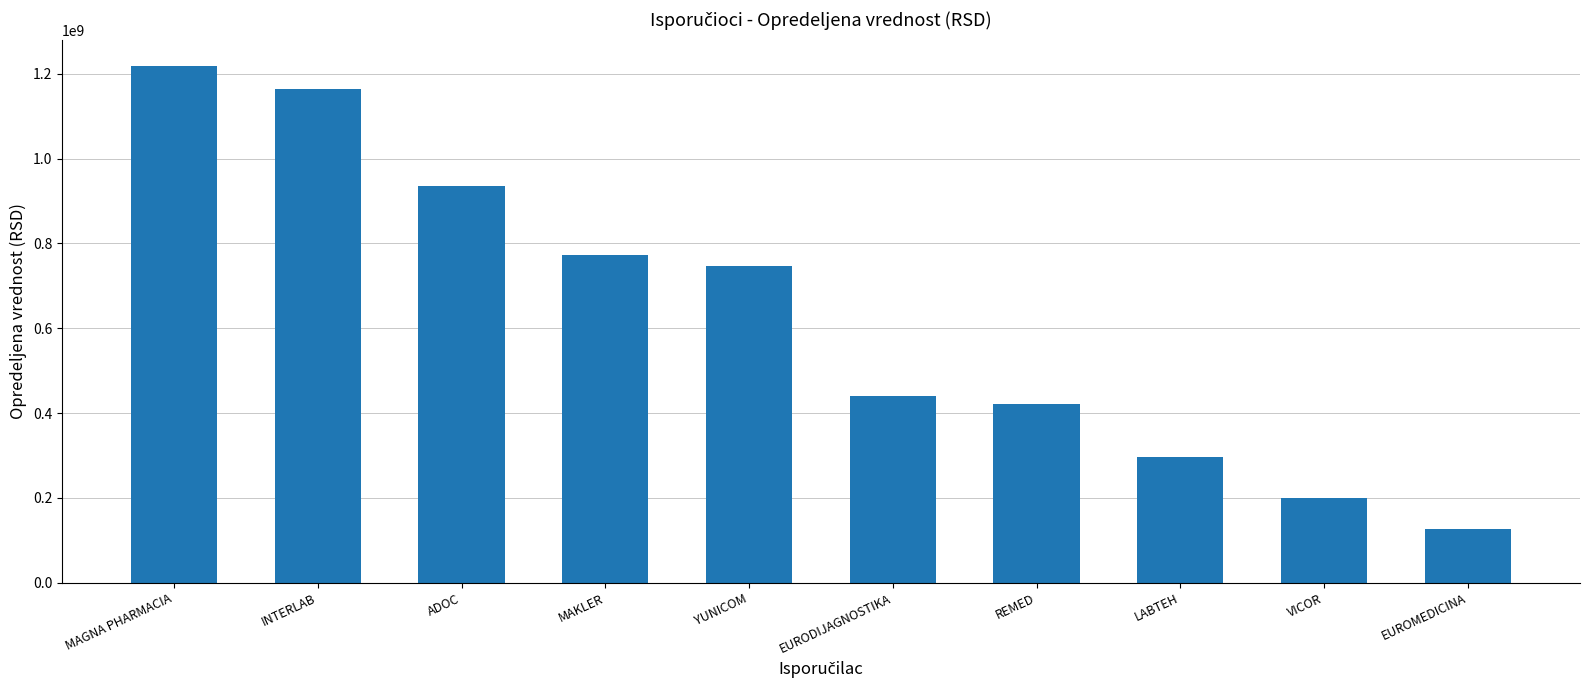

Which has a higher value, REMED or EUROMEDICINA?

REMED